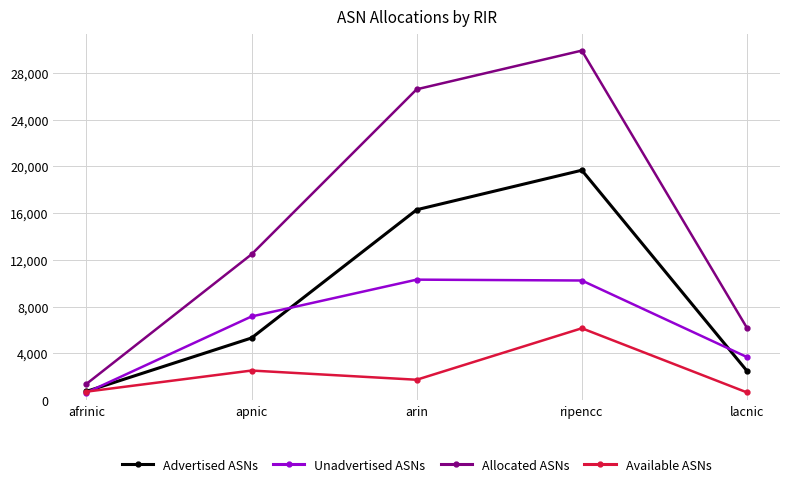

Which series has the widest spread of values?

Allocated ASNs